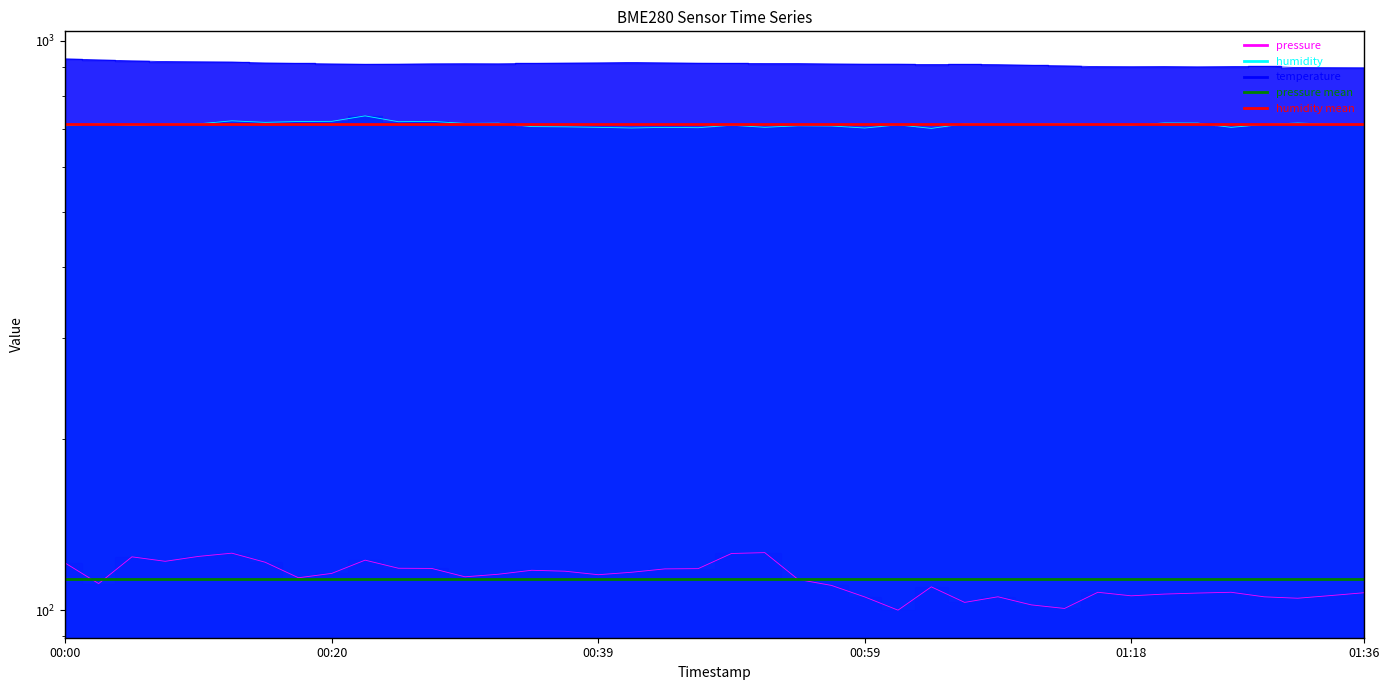

Is it true that humidity mean equals 952.1 at 00:00?

False